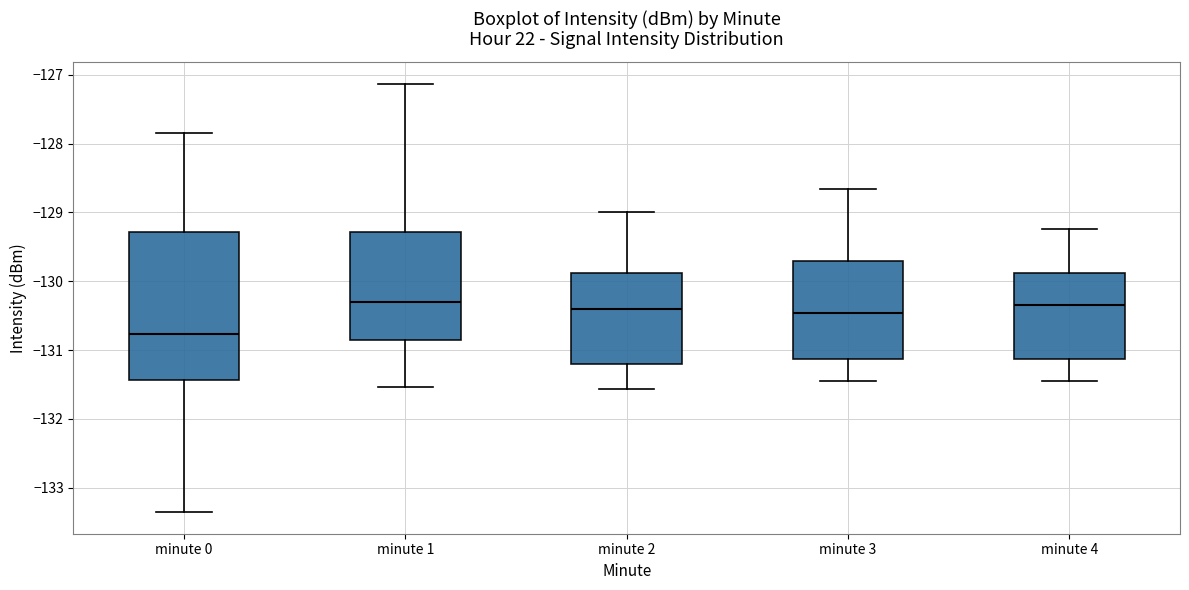

Reading left to right, transcribe this box plot: for each box, give where its median line is, the range the box spans, and where its two whiskers end, as read against the y-axis. The values are not printed on the chart, so give them approximately, as read against the axis.

minute 0: median -130.8, box -131.4 to -129.3, whiskers -133.4 to -127.9
minute 1: median -130.3, box -130.8 to -129.3, whiskers -131.5 to -127.1
minute 2: median -130.4, box -131.2 to -129.9, whiskers -131.6 to -129.0
minute 3: median -130.5, box -131.1 to -129.7, whiskers -131.5 to -128.7
minute 4: median -130.3, box -131.1 to -129.9, whiskers -131.5 to -129.2